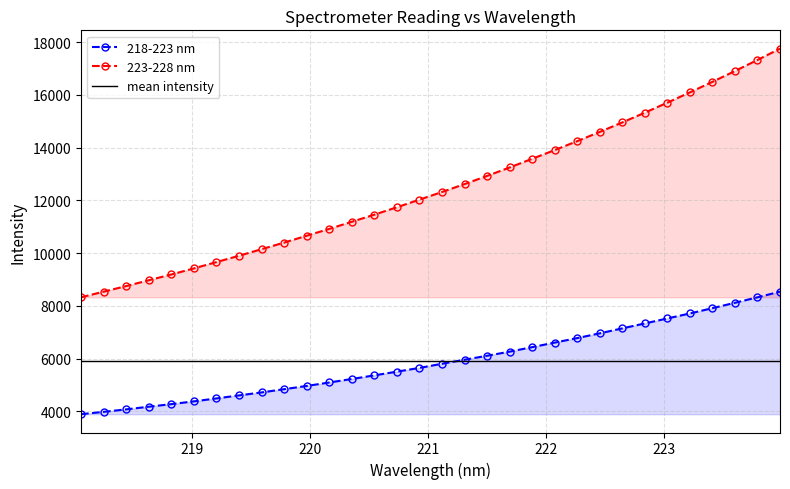

At which category does the chart reach its peak across all series?

223.9802